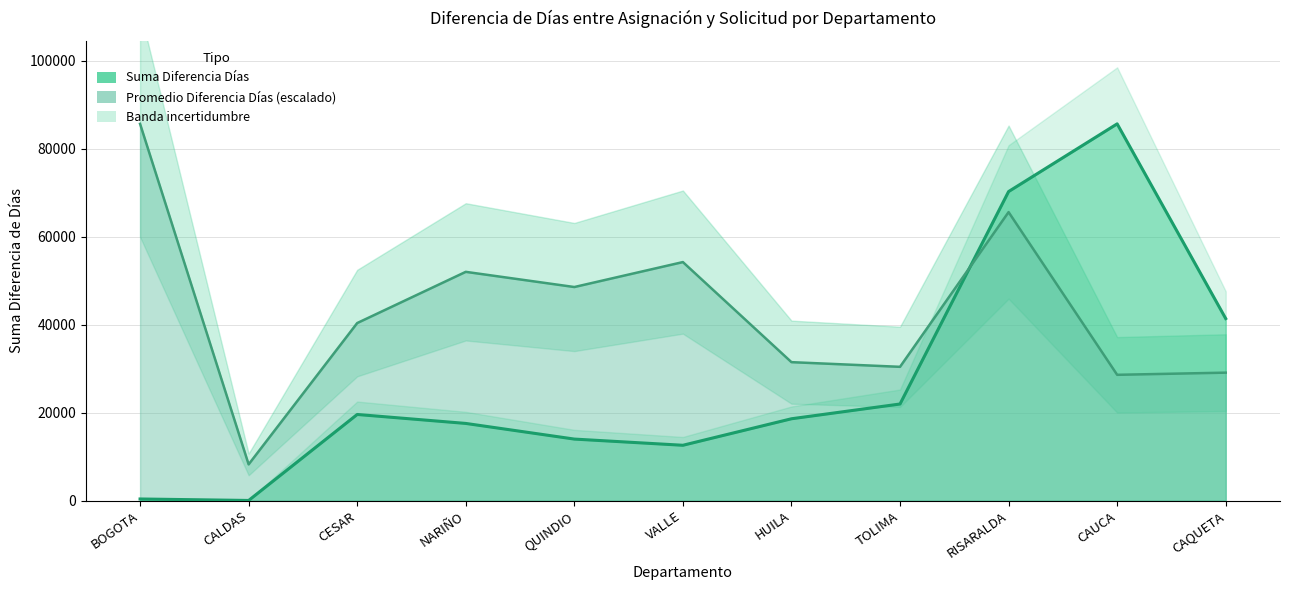

How many lines are shown in the chart?

2